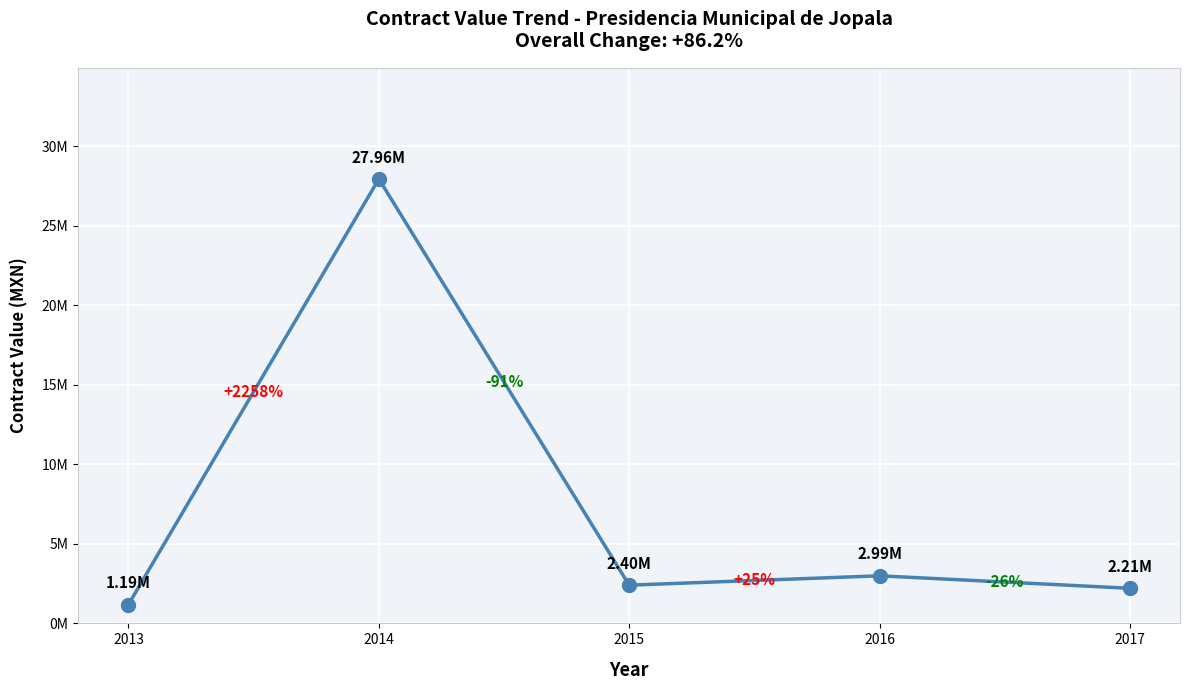

Does the chart have visible grid lines?

Yes